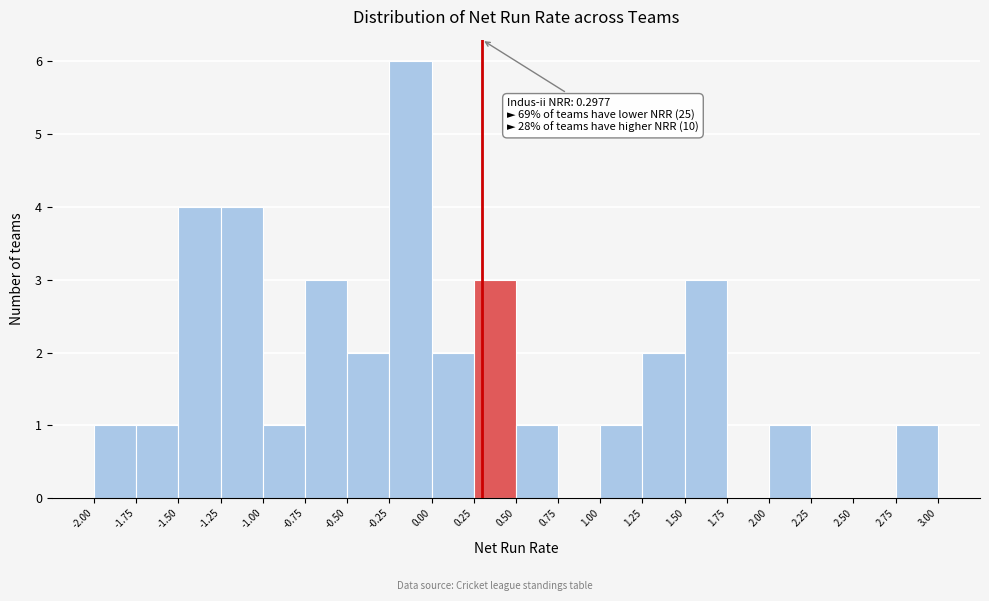

Over which range of the x-axis is the bar tallest?

-0.25 to 0.00